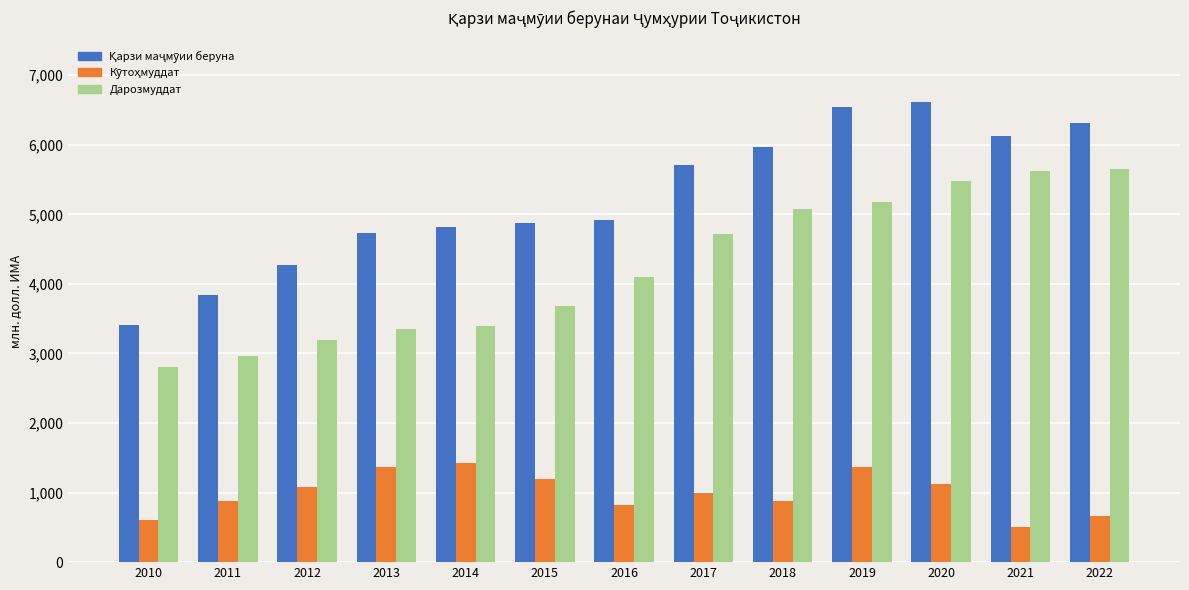

List the series in order of their overall mean, lowest first.

Кӯтоҳмуддат, Дарозмуддат, Қарзи маҷмӯии беруна